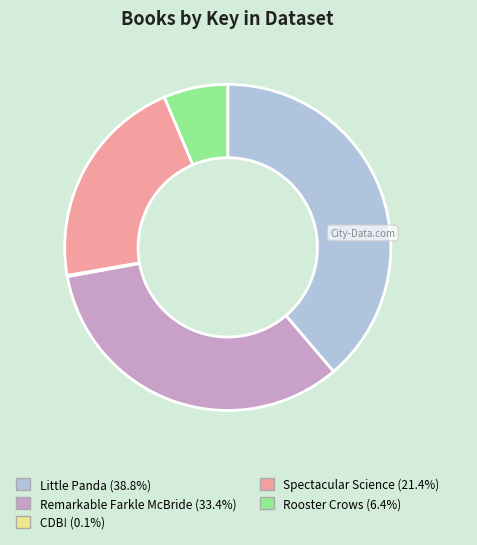

What is the ratio of the value at Remarkable Farkle McBride to the value at Rooster Crows?

5.2